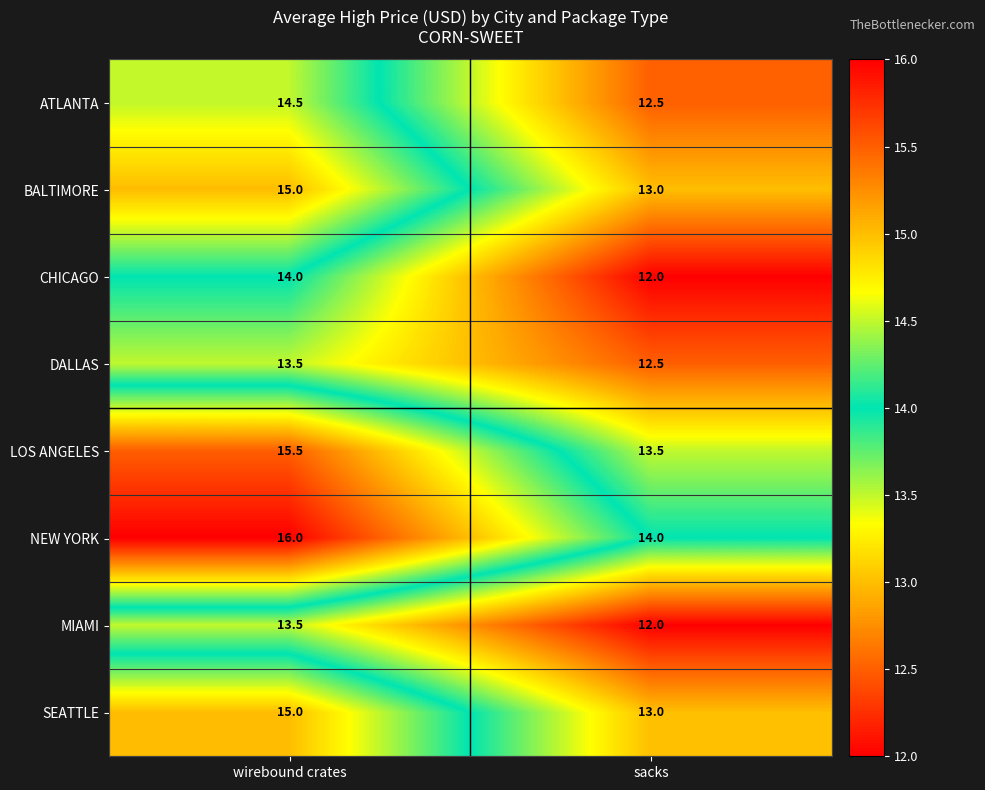

What is the difference between the highest and lowest values at wirebound crates?

2.5